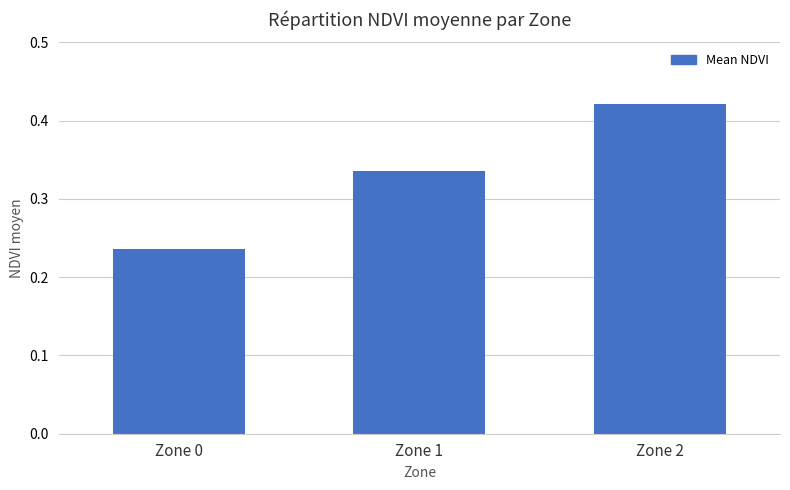

Are the bars grouped side by side (vs. stacked)?

No